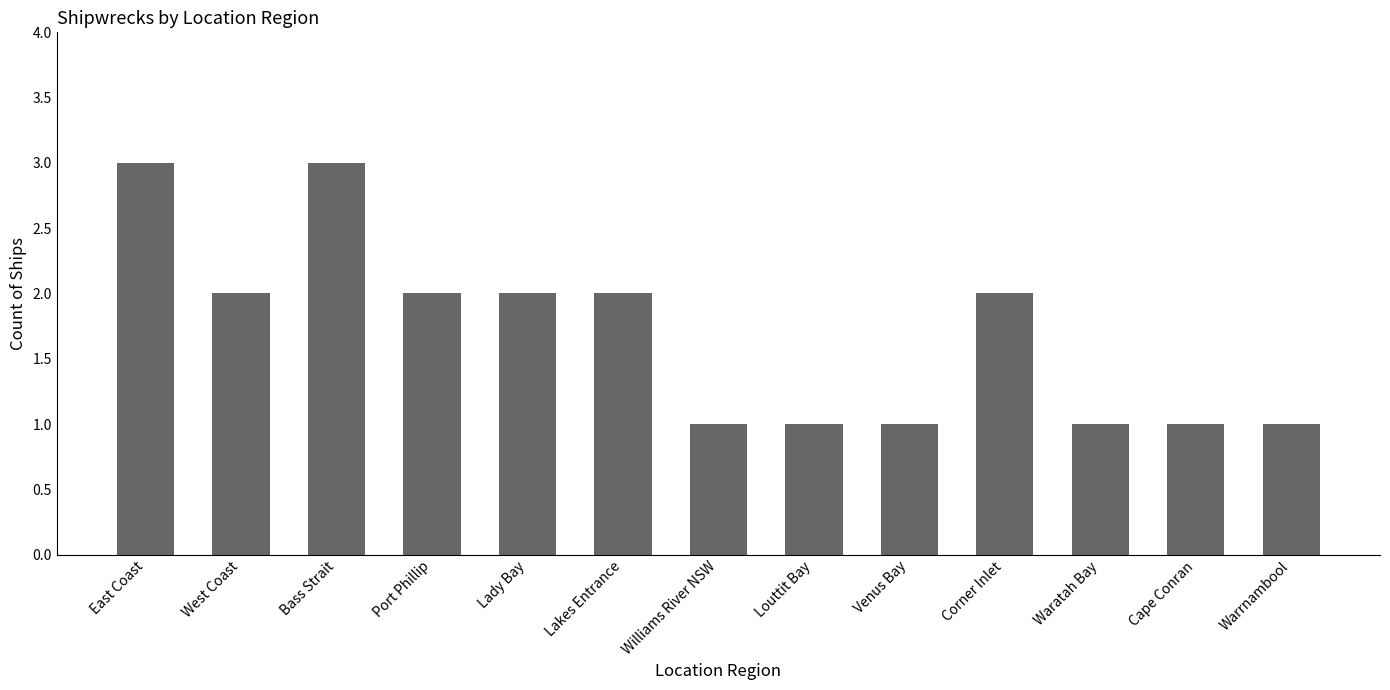

Does the chart contain any negative values?

No